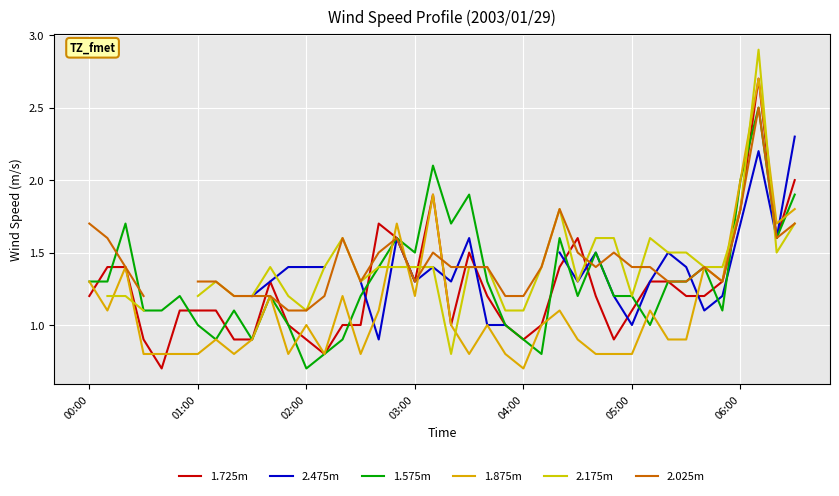

True or false: 1.575m has a value of 3.6 at 19.

False